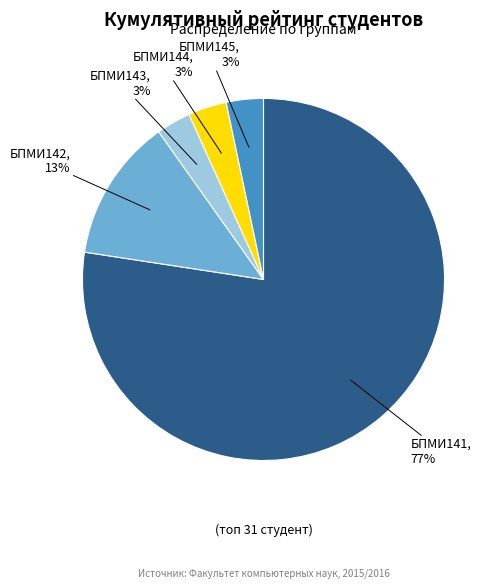

Is there any slice that represents more than half of the pie?

Yes